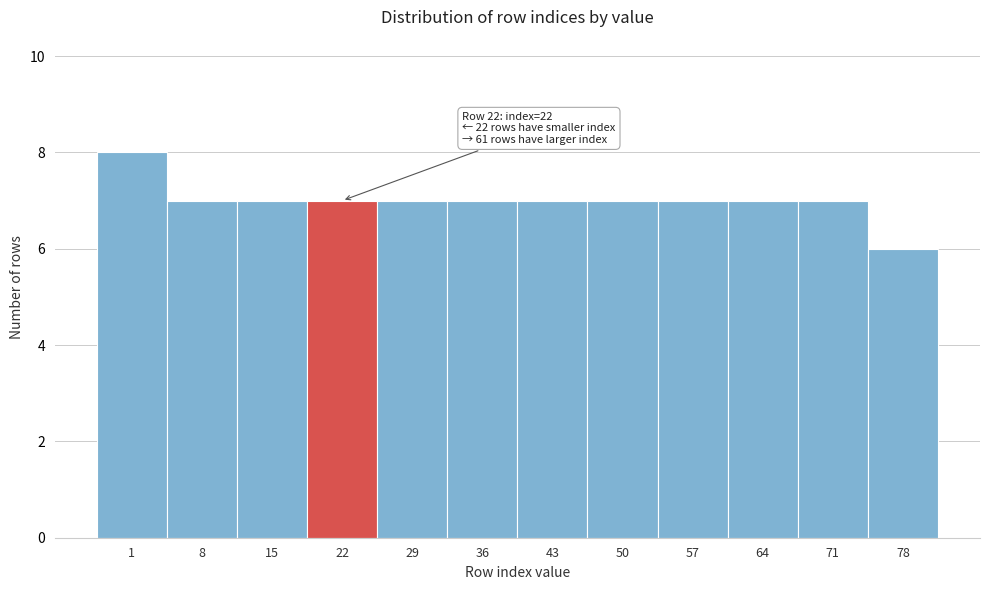

Reading left to right, transcribe all the data shown in this chart.

8	7	7	7	7	7	7	7	7	7	7	6